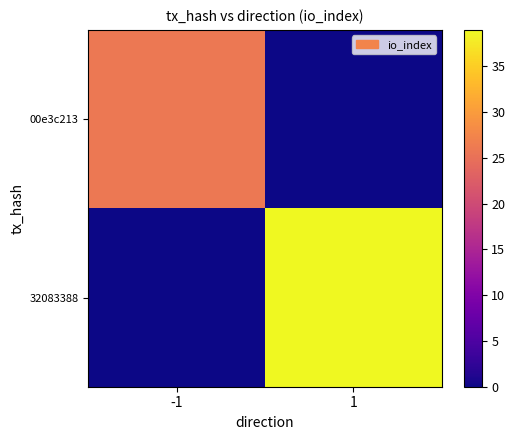

What is the spread (max minus min) of values at -1?

26